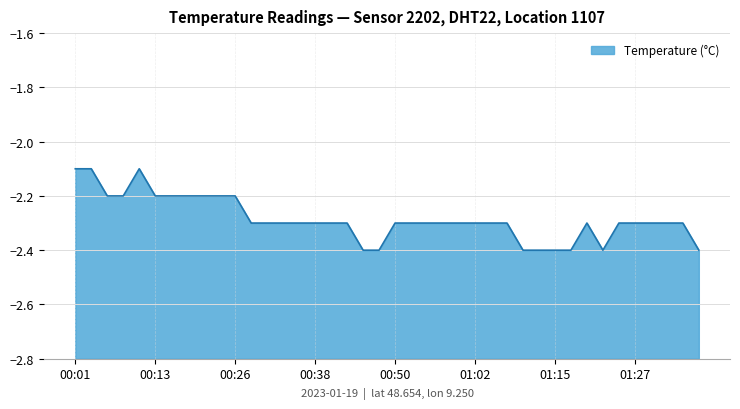

Which category has the highest value across all series?

00:01